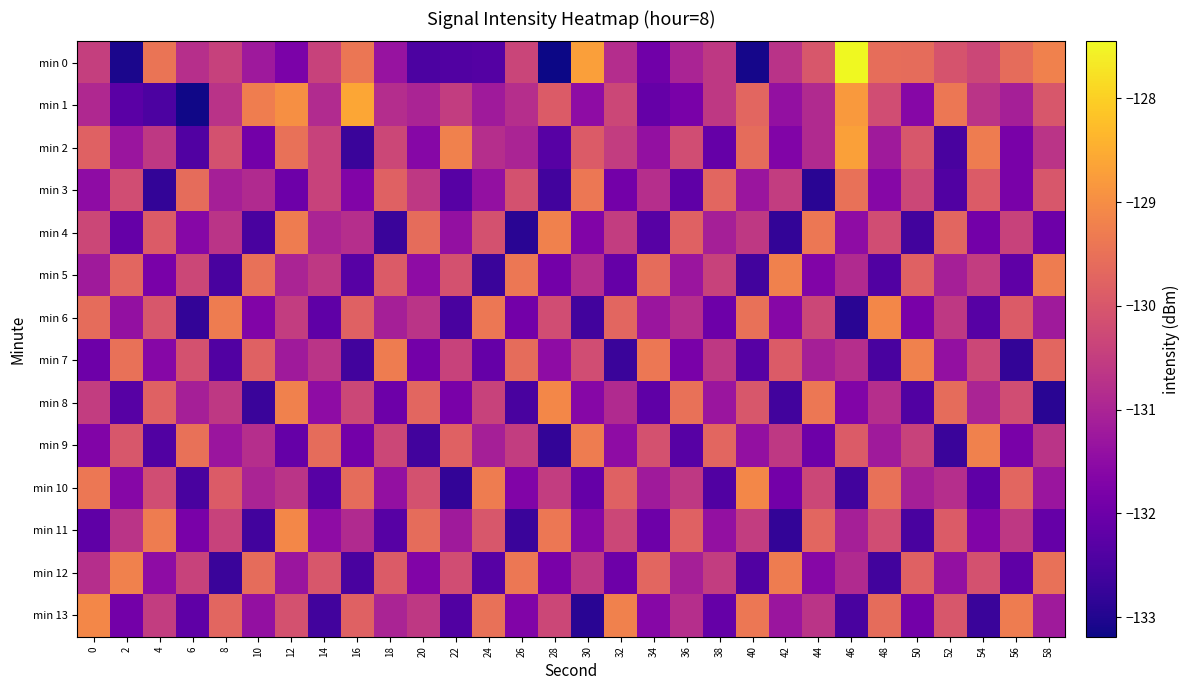

Reading left to right, transcribe all the data shown in this chart.

min 0: 0=-130.5	2=-133.1	4=-129.4	6=-130.8	8=-130.4	10=-131.2	12=-131.8	14=-130.4	16=-129.4	18=-131.3	20=-132.5	22=-132.4	24=-132.3	26=-130.4	28=-133.2	30=-128.7	32=-130.8	34=-132.0	36=-131.0	38=-130.6	40=-133.1	42=-130.7	44=-130.0	46=-127.5	48=-129.6	50=-129.6	52=-130.1	54=-130.3	56=-129.6	58=-129.2
min 1: 0=-130.9	2=-132.3	4=-132.5	6=-133.1	8=-130.7	10=-129.3	12=-129.0	14=-130.9	16=-128.6	18=-130.8	20=-131.0	22=-130.5	24=-131.2	26=-130.8	28=-129.9	30=-131.5	32=-130.3	34=-132.1	36=-131.8	38=-130.6	40=-129.7	42=-131.4	44=-130.9	46=-128.8	48=-130.2	50=-131.6	52=-129.4	54=-130.7	56=-131.1	58=-130.0
min 2: 0=-129.8	2=-131.3	4=-130.6	6=-132.4	8=-130.1	10=-131.9	12=-129.5	14=-130.4	16=-132.7	18=-130.3	20=-131.6	22=-129.2	24=-130.8	26=-131.0	28=-132.3	30=-129.9	32=-130.5	34=-131.4	36=-130.2	38=-132.1	40=-129.6	42=-131.7	44=-130.9	46=-128.7	48=-131.2	50=-130.0	52=-132.5	54=-129.3	56=-131.8	58=-130.7
min 3: 0=-131.5	2=-130.2	4=-132.8	6=-129.6	8=-131.1	10=-130.9	12=-132.0	14=-130.4	16=-131.7	18=-129.8	20=-130.6	22=-132.3	24=-131.4	26=-130.1	28=-132.6	30=-129.4	32=-131.9	34=-130.8	36=-132.2	38=-129.7	40=-131.3	42=-130.5	44=-132.9	46=-129.5	48=-131.6	50=-130.3	52=-132.4	54=-129.9	56=-131.8	58=-130.0
min 4: 0=-130.3	2=-132.1	4=-129.9	6=-131.6	8=-130.7	10=-132.5	12=-129.3	14=-131.0	16=-130.8	18=-132.7	20=-129.6	22=-131.4	24=-130.1	26=-132.9	28=-129.2	30=-131.7	32=-130.5	34=-132.3	36=-129.8	38=-131.1	40=-130.6	42=-132.8	44=-129.4	46=-131.5	48=-130.2	50=-132.6	52=-129.7	54=-131.9	56=-130.4	58=-132.0
min 5: 0=-131.2	2=-129.7	4=-131.8	6=-130.3	8=-132.5	10=-129.5	12=-131.0	14=-130.6	16=-132.3	18=-129.9	20=-131.5	22=-130.1	24=-132.7	26=-129.4	28=-131.9	30=-130.8	32=-132.1	34=-129.6	36=-131.3	38=-130.4	40=-132.6	42=-129.2	44=-131.7	46=-130.9	48=-132.4	50=-129.8	52=-131.1	54=-130.5	56=-132.2	58=-129.3
min 6: 0=-129.6	2=-131.4	4=-130.0	6=-132.8	8=-129.3	10=-131.7	12=-130.5	14=-132.2	16=-129.8	18=-131.1	20=-130.7	22=-132.5	24=-129.4	26=-131.9	28=-130.2	30=-132.6	32=-129.7	34=-131.3	36=-130.8	38=-132.0	40=-129.5	42=-131.6	44=-130.3	46=-132.9	48=-129.1	50=-131.8	52=-130.6	54=-132.3	56=-129.9	58=-131.2
min 7: 0=-132.0	2=-129.5	4=-131.6	6=-130.1	8=-132.4	10=-129.8	12=-131.2	14=-130.7	16=-132.6	18=-129.3	20=-131.9	22=-130.4	24=-132.1	26=-129.6	28=-131.5	30=-130.2	32=-132.7	34=-129.4	36=-131.8	38=-130.6	40=-132.3	42=-129.9	44=-131.1	46=-130.8	48=-132.5	50=-129.2	52=-131.4	54=-130.3	56=-132.8	58=-129.7
min 8: 0=-130.5	2=-132.3	4=-129.8	6=-131.1	8=-130.6	10=-132.7	12=-129.2	14=-131.5	16=-130.3	18=-132.0	20=-129.7	22=-131.8	24=-130.4	26=-132.5	28=-129.1	30=-131.6	32=-130.9	34=-132.2	36=-129.5	38=-131.3	40=-130.0	42=-132.6	44=-129.4	46=-131.7	48=-130.8	50=-132.4	52=-129.6	54=-131.0	56=-130.2	58=-132.9
min 9: 0=-131.7	2=-130.0	4=-132.4	6=-129.5	8=-131.3	10=-130.8	12=-132.1	14=-129.6	16=-131.9	18=-130.3	20=-132.6	22=-129.8	24=-131.1	26=-130.5	28=-132.8	30=-129.3	32=-131.5	34=-130.1	36=-132.3	38=-129.7	40=-131.4	42=-130.6	44=-132.0	46=-129.9	48=-131.2	50=-130.4	52=-132.7	54=-129.2	56=-131.8	58=-130.7
min 10: 0=-129.4	2=-131.6	4=-130.2	6=-132.5	8=-129.9	10=-131.0	12=-130.7	14=-132.3	16=-129.6	18=-131.4	20=-130.1	22=-132.8	24=-129.3	26=-131.7	28=-130.5	30=-132.1	32=-129.8	34=-131.2	36=-130.6	38=-132.4	40=-129.1	42=-131.9	44=-130.3	46=-132.6	48=-129.5	50=-131.1	52=-130.8	54=-132.2	56=-129.7	58=-131.3
min 11: 0=-132.2	2=-130.7	4=-129.3	6=-131.8	8=-130.4	10=-132.6	12=-129.1	14=-131.5	16=-130.9	18=-132.3	20=-129.6	22=-131.2	24=-130.0	26=-132.7	28=-129.4	30=-131.6	32=-130.3	34=-132.0	36=-129.8	38=-131.4	40=-130.5	42=-132.8	44=-129.7	46=-131.1	48=-130.2	50=-132.5	52=-129.9	54=-131.7	56=-130.6	58=-132.1
min 12: 0=-130.8	2=-129.2	4=-131.5	6=-130.4	8=-132.7	10=-129.6	12=-131.3	14=-130.0	16=-132.5	18=-129.9	20=-131.7	22=-130.2	24=-132.3	26=-129.4	28=-131.8	30=-130.6	32=-132.0	34=-129.7	36=-131.1	38=-130.5	40=-132.4	42=-129.3	44=-131.6	46=-130.9	48=-132.6	50=-129.8	52=-131.4	54=-130.1	56=-132.2	58=-129.5
min 13: 0=-129.1	2=-131.9	4=-130.5	6=-132.2	8=-129.7	10=-131.4	12=-130.1	14=-132.6	16=-129.8	18=-131.0	20=-130.6	22=-132.4	24=-129.5	26=-131.7	28=-130.3	30=-132.9	32=-129.2	34=-131.6	36=-130.8	38=-132.1	40=-129.4	42=-131.3	44=-130.7	46=-132.5	48=-129.6	50=-131.9	52=-130.0	54=-132.7	56=-129.3	58=-131.2